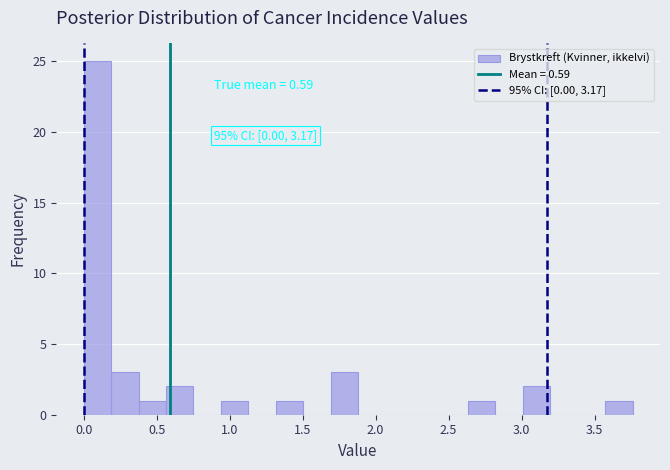

Read against the x-axis, roughly where is the centre of the tallest bar?

0.10